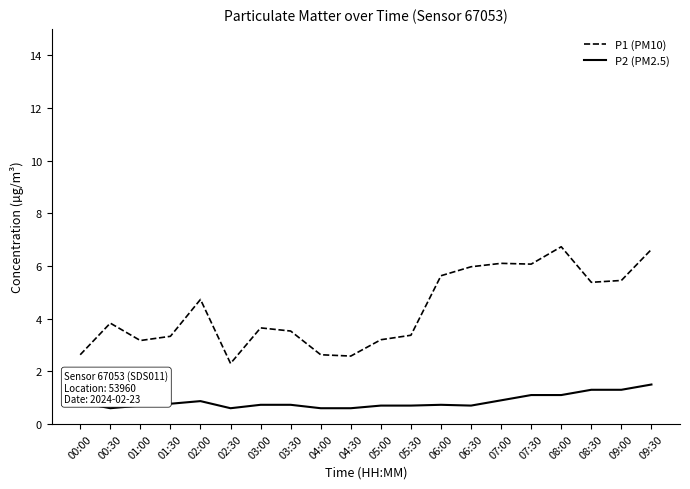

Does the chart have visible grid lines?

No